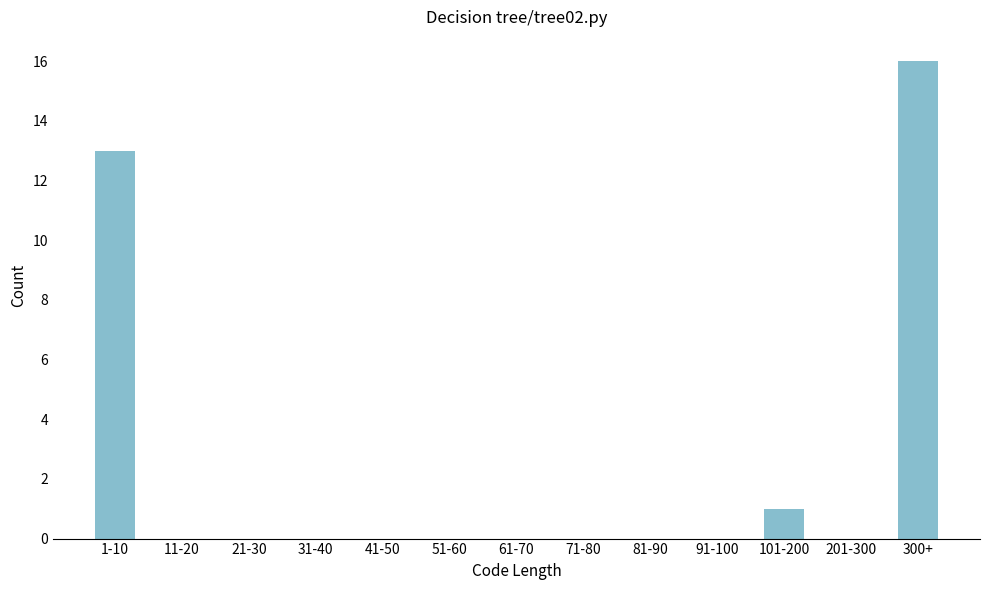

Reading left to right, transcribe all the data shown in this chart.

1-10=13	11-20=0	21-30=0	31-40=0	41-50=0	51-60=0	61-70=0	71-80=0	81-90=0	91-100=0	101-200=1	201-300=0	300+=16